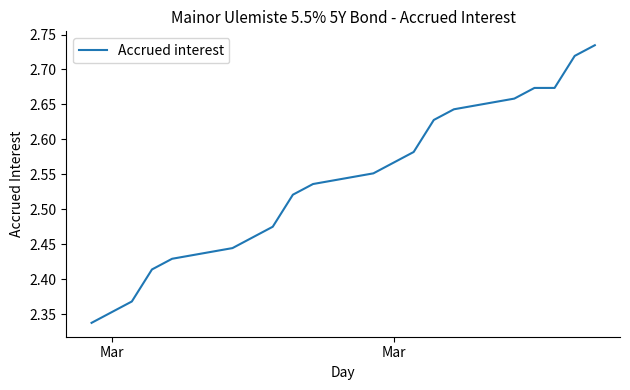

What is the difference between the maximum and minimum values?

0.4